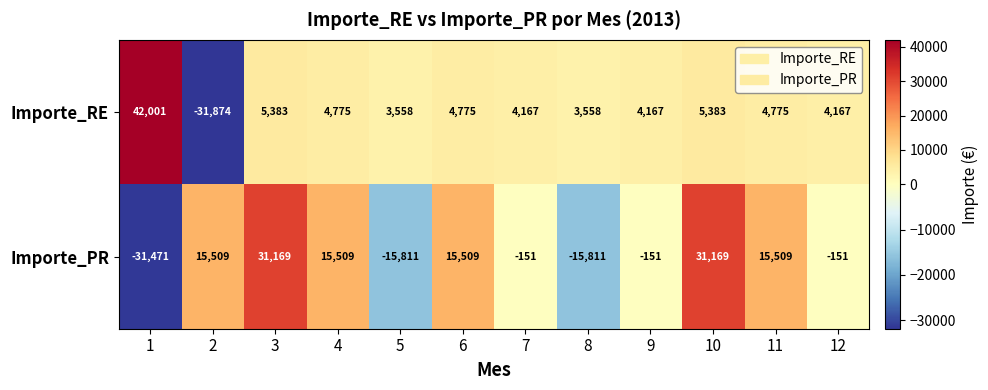

Reading right to left, extract all data points from this chart.

Importe_RE: 4167	4775	5383	4167	3558	4167	4775	3558	4775	5383	-31874	42001
Importe_PR: -151	15509	31169	-151	-15811	-151	15509	-15811	15509	31169	15509	-31471